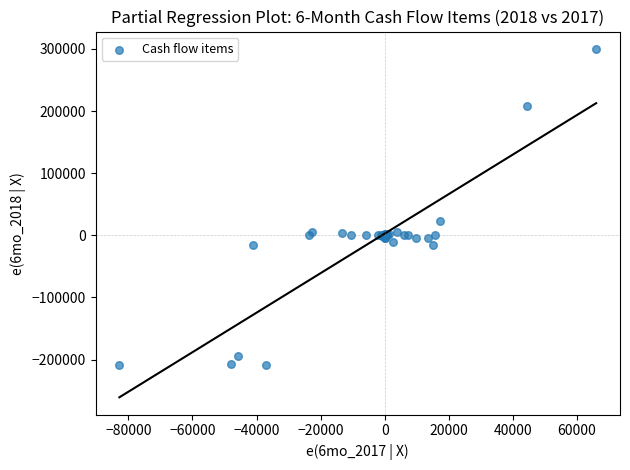

What Y value in the scatter plot is closest to 45617?

22643